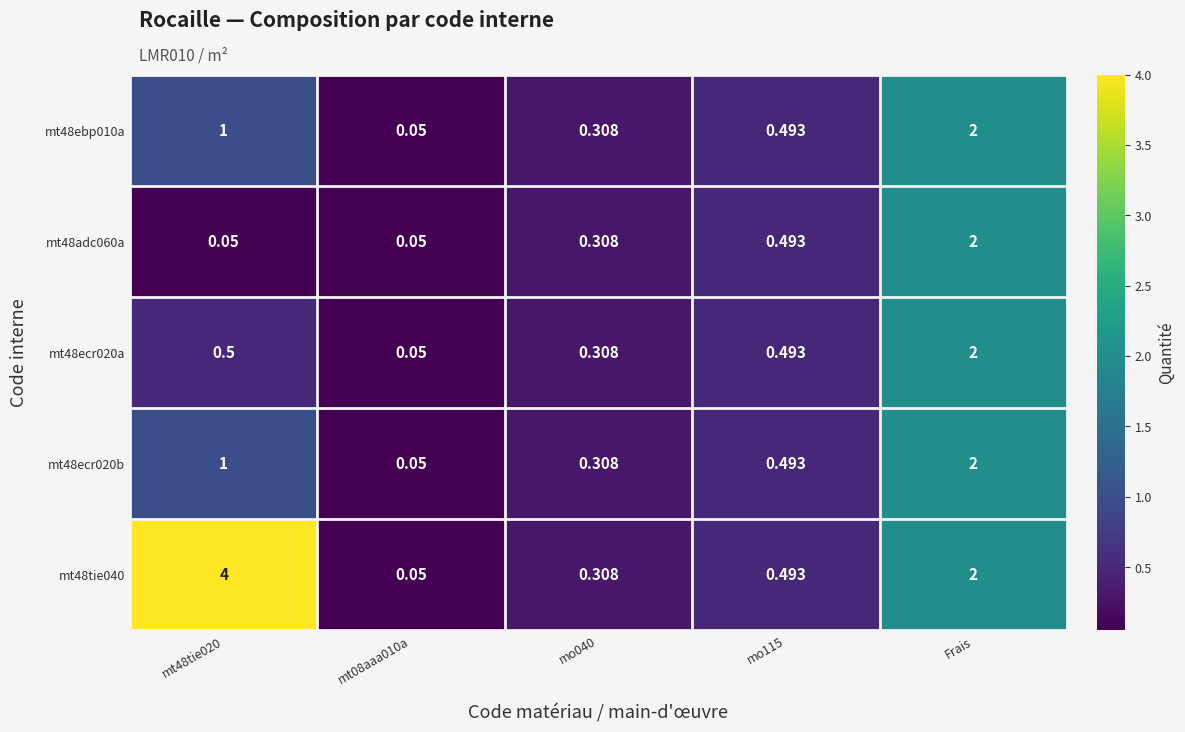

At which category is the sum across all series the highest?

Frais